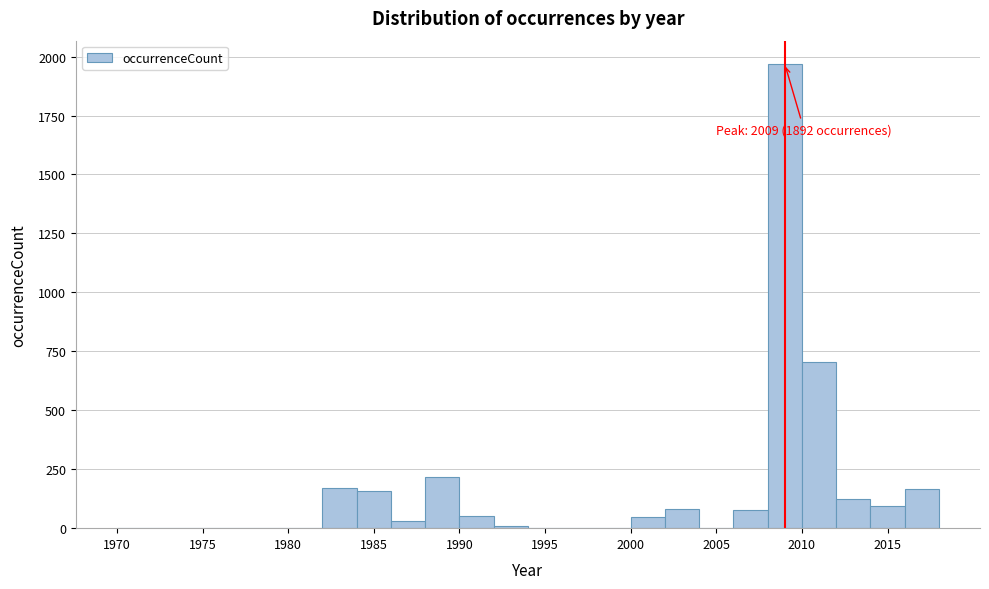

Over which range of the x-axis is the bar tallest?

2008 to 2010